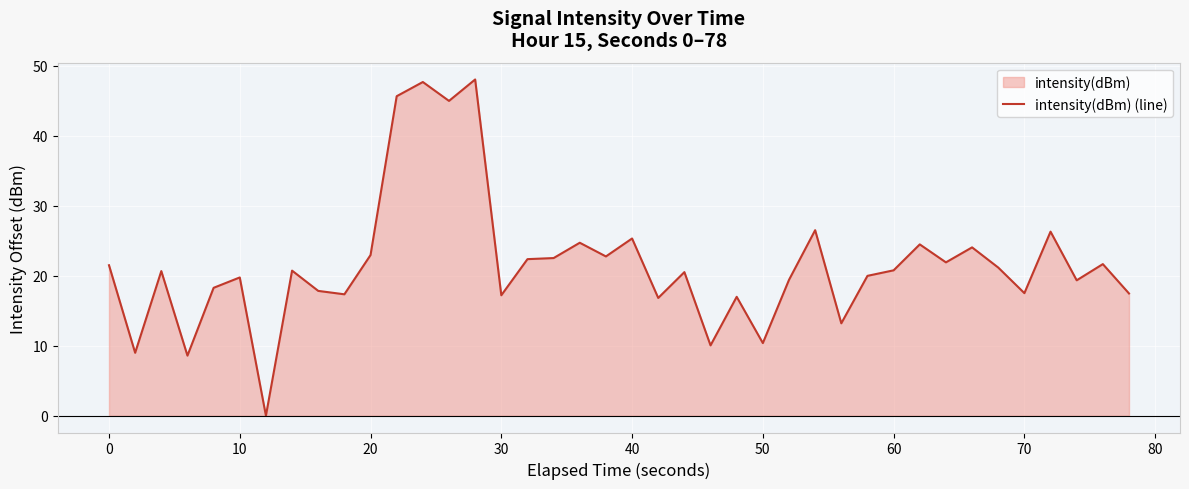

What is the maximum value shown in the chart?

48.1